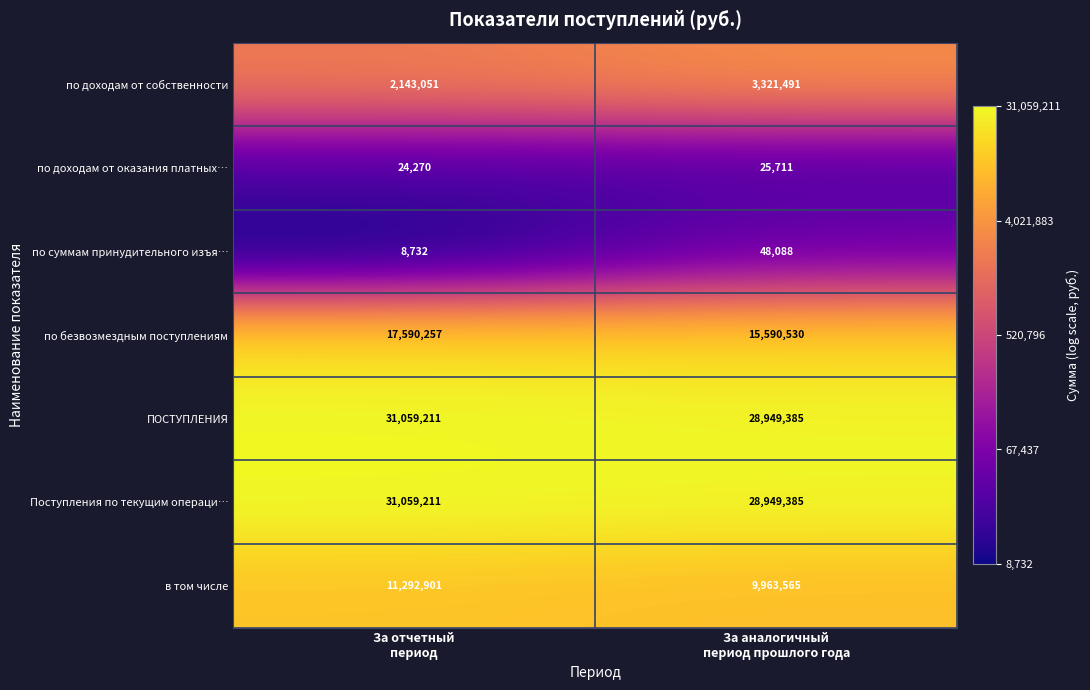

What is the minimum value for по доходам от оказания платных…?

24270